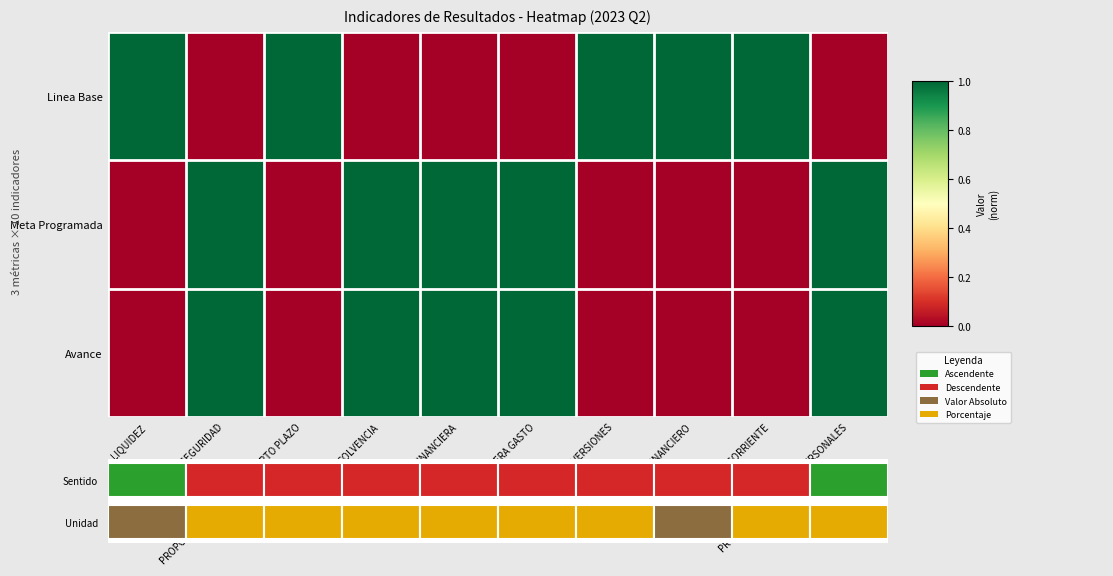

What is the sum of all Avance values?

5